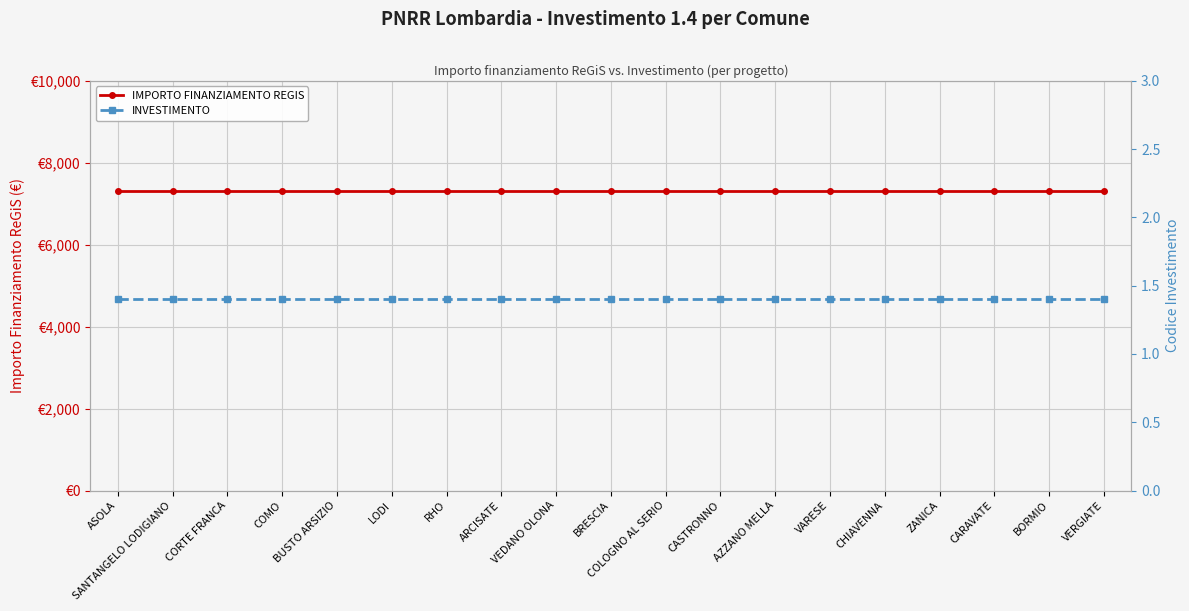

Reading left to right, list all the values displayed in this chart.

IMPORTO FINANZIAMENTO REGIS: ASOLA=7301.0	SANTANGELO LODIGIANO=7301.0	CORTE FRANCA=7301.0	COMO=7301.0	BUSTO ARSIZIO=7301.0	LODI=7301.0	RHO=7301.0	ARCISATE=7301.0	VEDANO OLONA=7301.0	BRESCIA=7301.0	COLOGNO AL SERIO=7301.0	CASTRONNO=7301.0	AZZANO MELLA=7301.0	VARESE=7301.0	CHIAVENNA=7301.0	ZANICA=7301.0	CARAVATE=7301.0	BORMIO=7301.0	VERGIATE=7301.0
INVESTIMENTO: ASOLA=1.4	SANTANGELO LODIGIANO=1.4	CORTE FRANCA=1.4	COMO=1.4	BUSTO ARSIZIO=1.4	LODI=1.4	RHO=1.4	ARCISATE=1.4	VEDANO OLONA=1.4	BRESCIA=1.4	COLOGNO AL SERIO=1.4	CASTRONNO=1.4	AZZANO MELLA=1.4	VARESE=1.4	CHIAVENNA=1.4	ZANICA=1.4	CARAVATE=1.4	BORMIO=1.4	VERGIATE=1.4